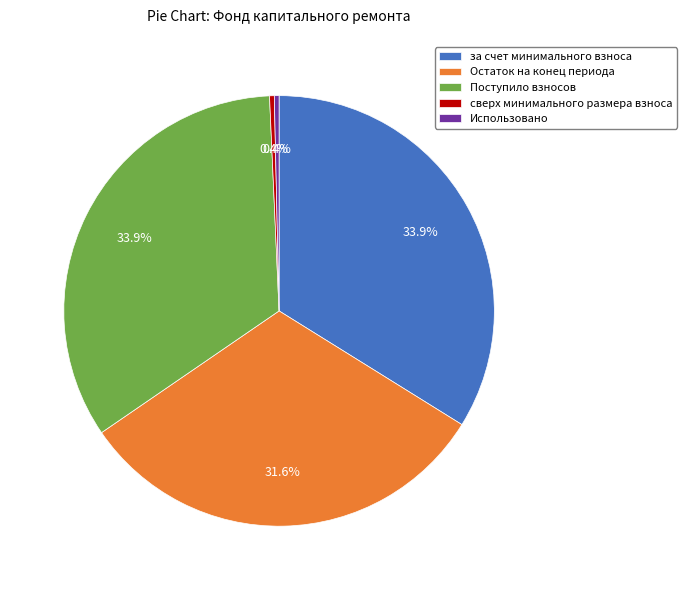

To the nearest percent, what is the average slice percentage?

20%